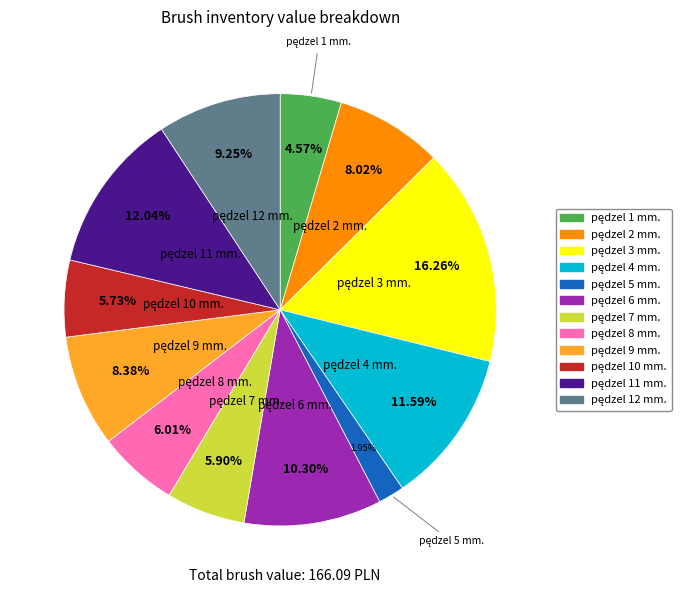

Is there any slice that represents more than half of the pie?

No